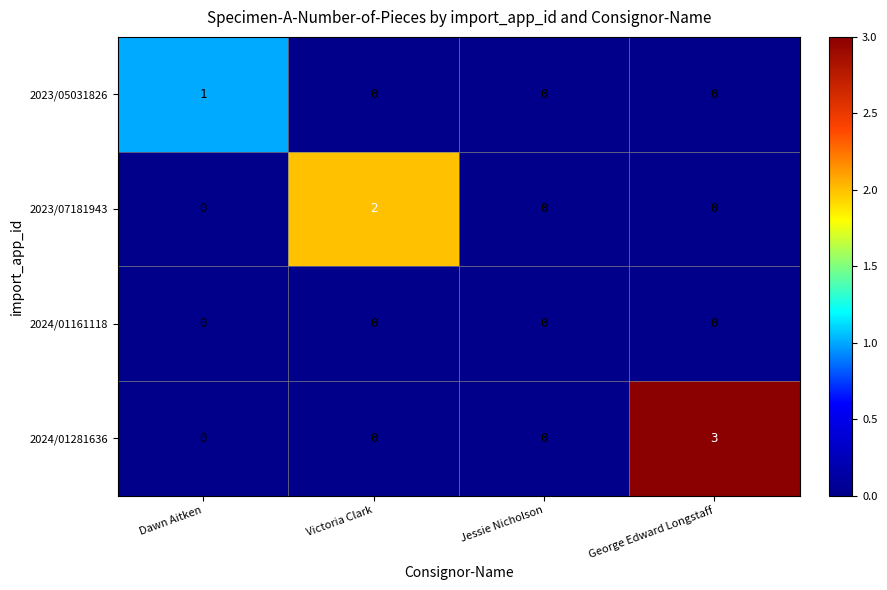

What is the difference between the highest and lowest values at George Edward Longstaff?

3